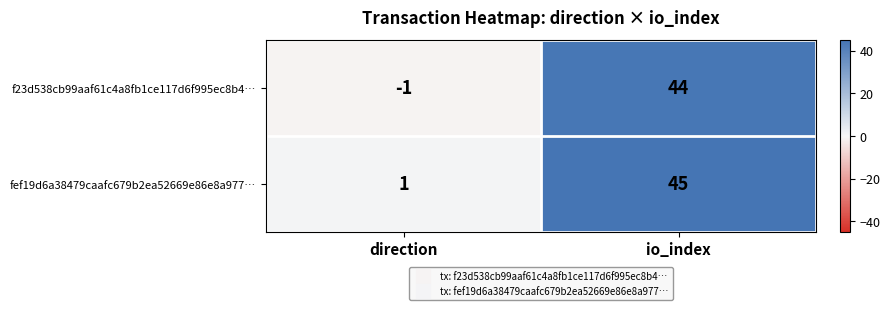

What is the difference between the maximum and minimum values in the fef19d6a38479caafc679b2ea52669e86e8a977… series?

44